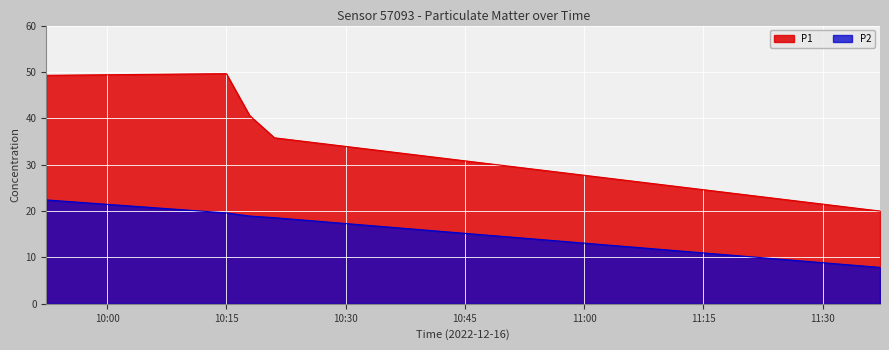

What value does the P2 series have at 2022-12-16T09:52:20?

22.4